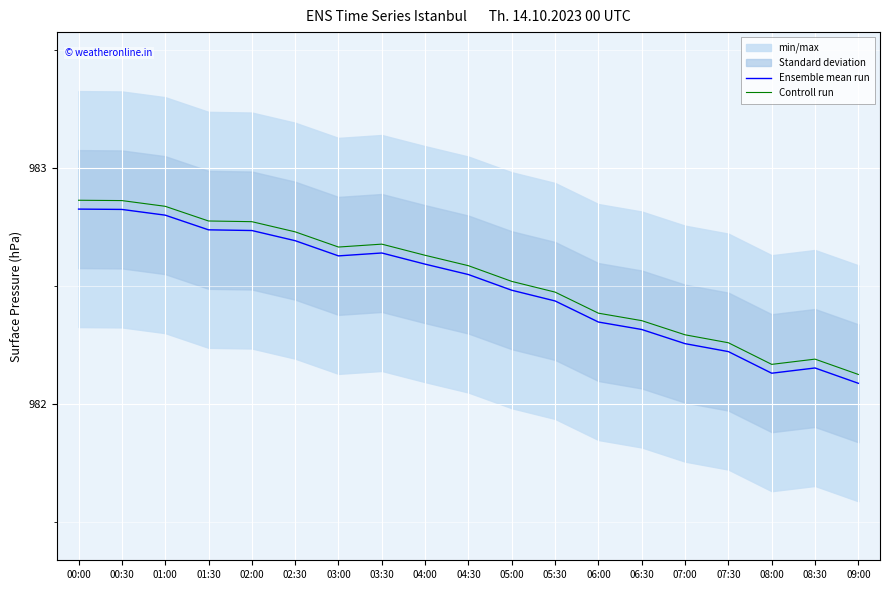

The value of Controll run at 03:00 is 982.7. True or false?

True